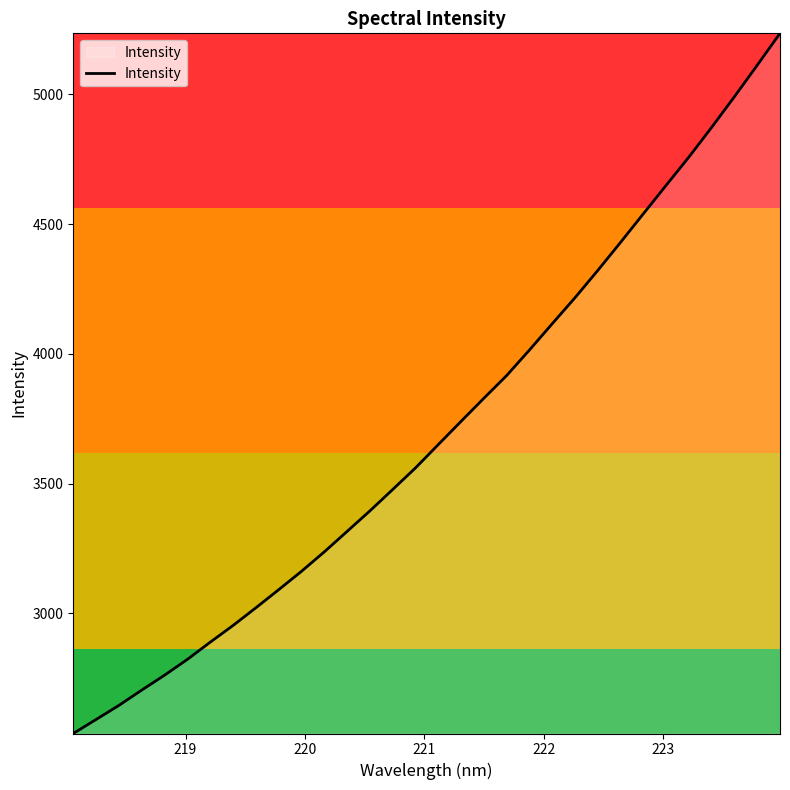

What is the sum of all values?

118545.0